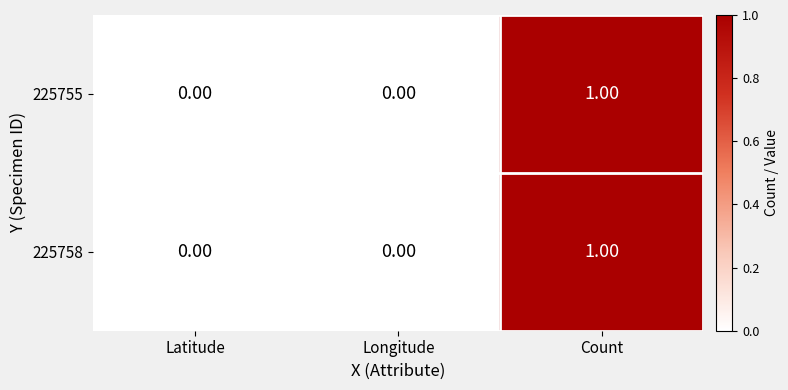

At which category is the sum across all series the highest?

Count